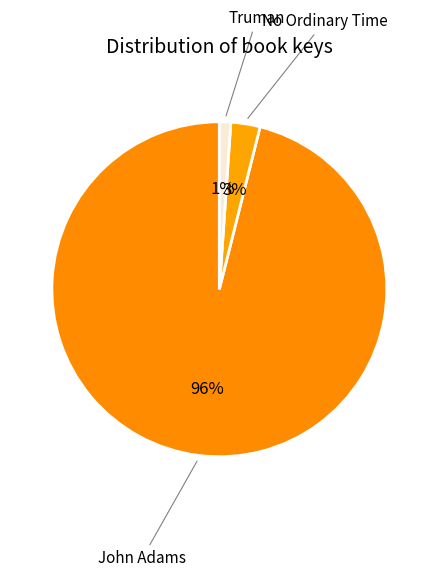

How many segments does this pie chart have?

3